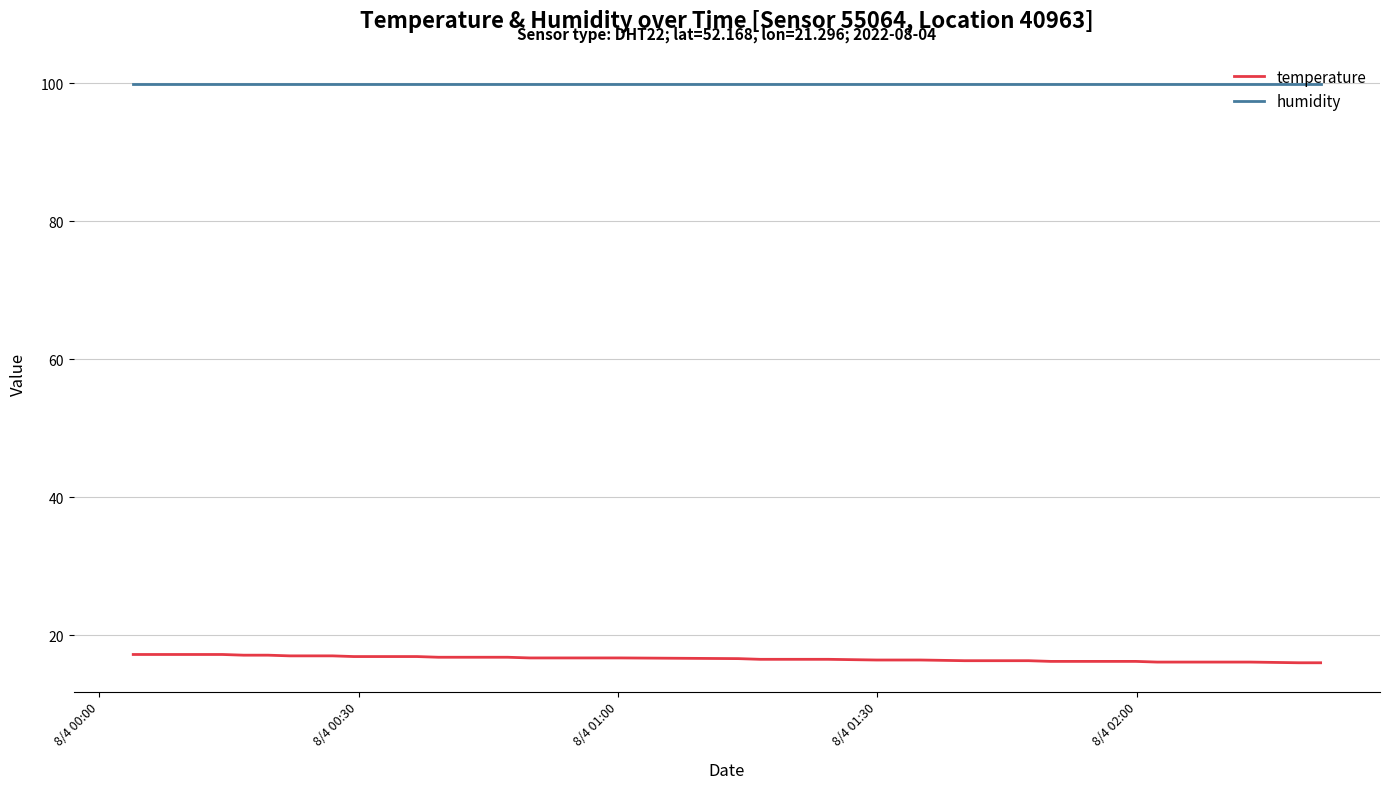

List the series in order of their peak value, highest first.

humidity, temperature